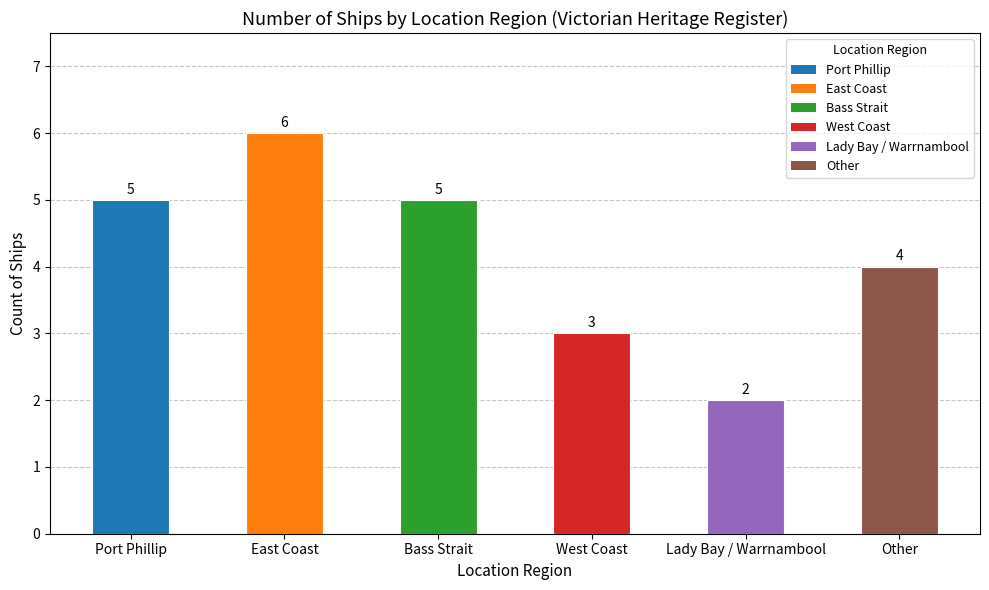

What is the value of the 3rd bar from the left?

5